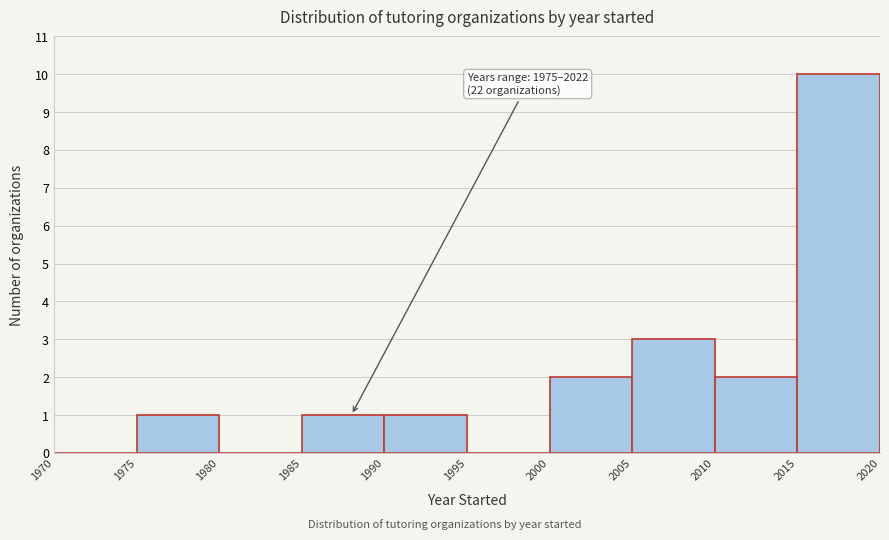

Over which range of the x-axis is the bar tallest?

2015 to 2020